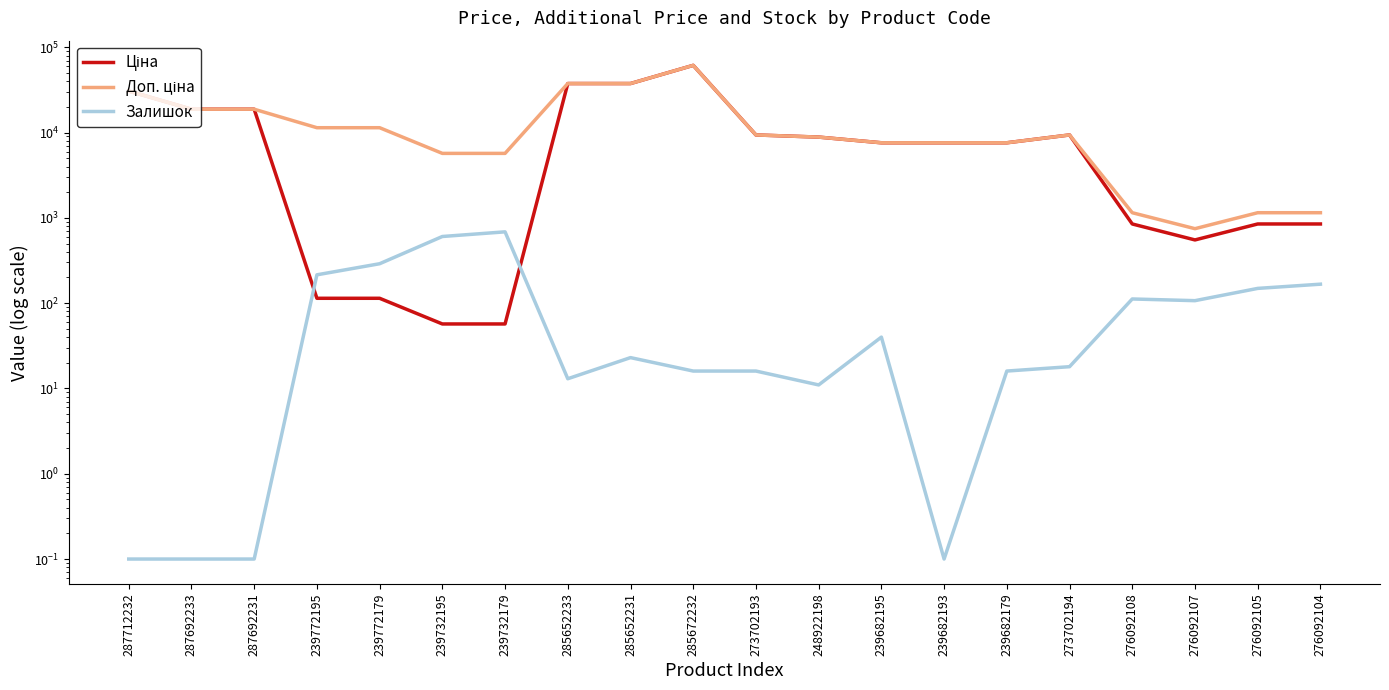

What is the difference between the Ціна values at 285672232 and 285652231?

23840.6